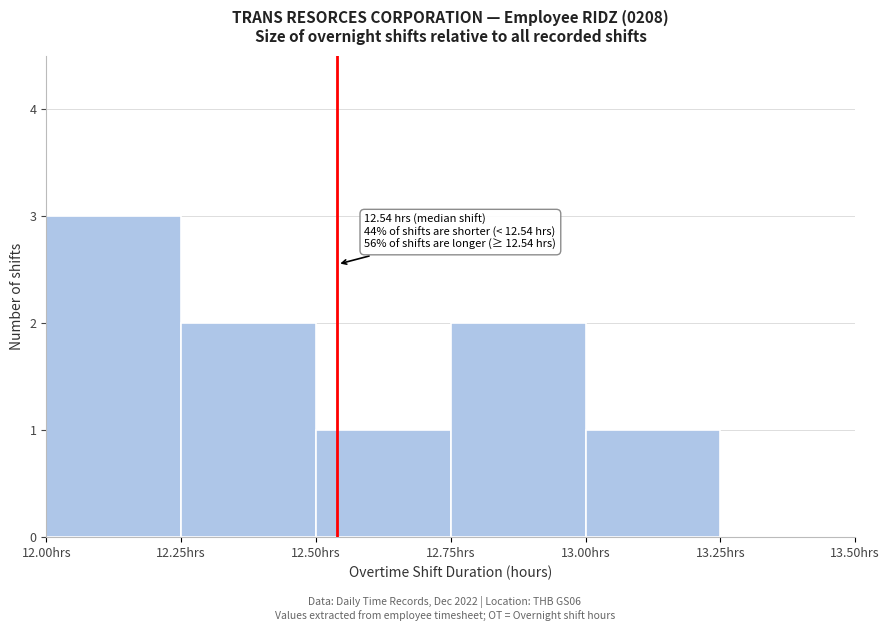

Which range on the x-axis has the tallest bar?

12.00 to 12.25